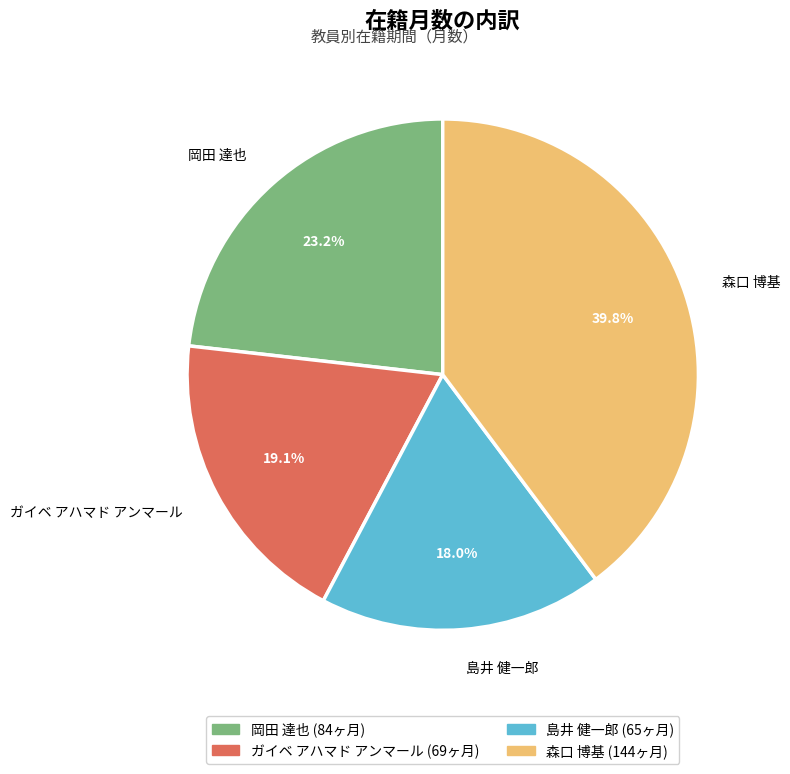

What is the smallest slice in the pie chart?

島井 健一郎